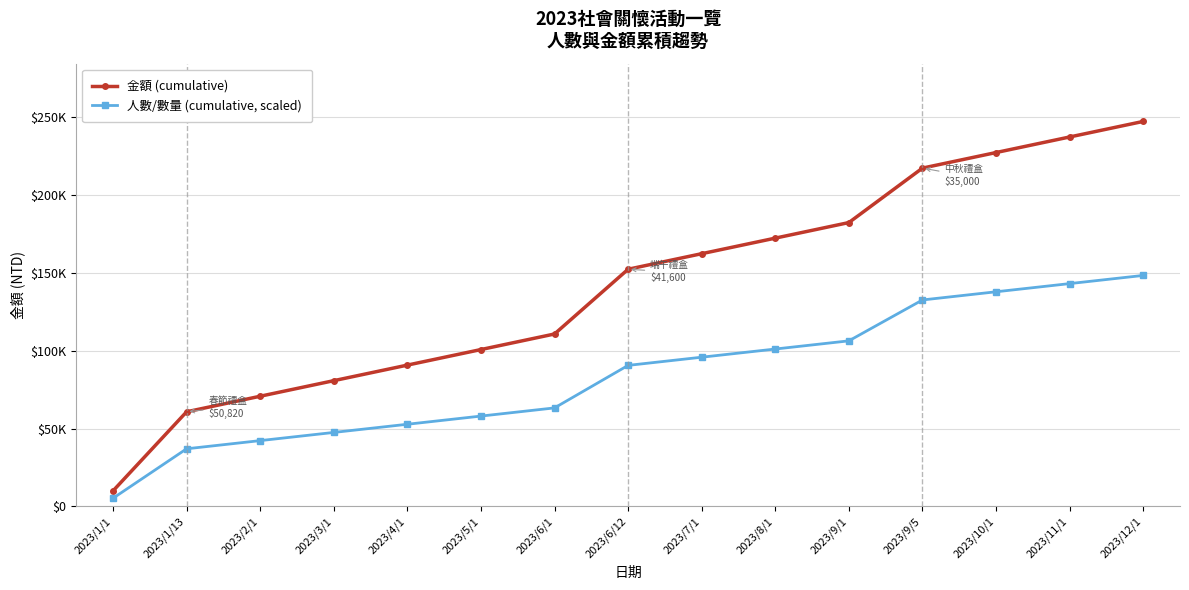

Does the chart have visible grid lines?

Yes